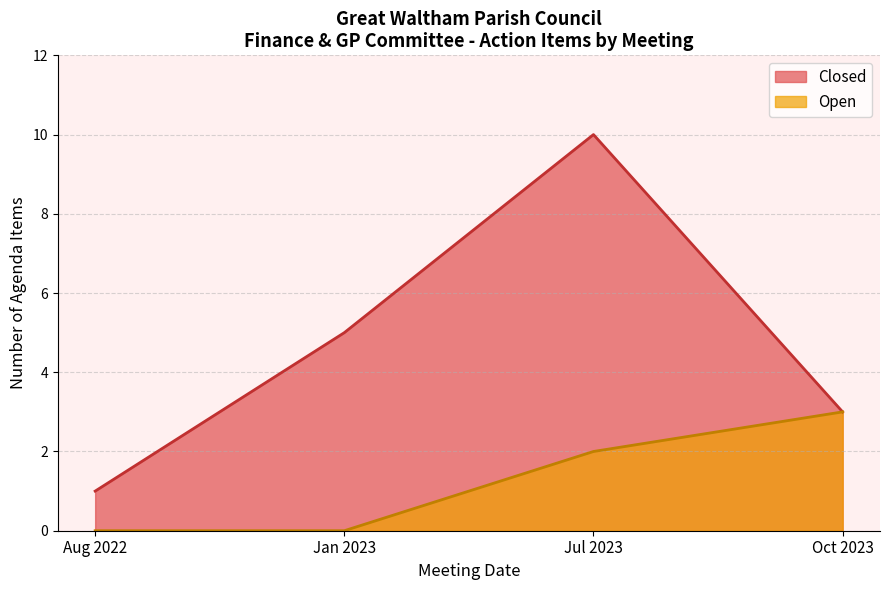

True or false: Open has more than 2 interior local peaks.

False